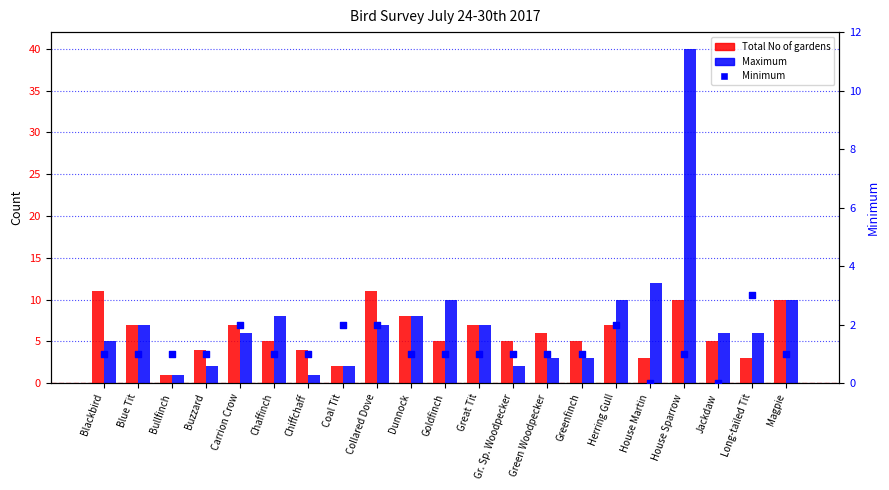

At which category is the sum across all series the highest?

House Sparrow